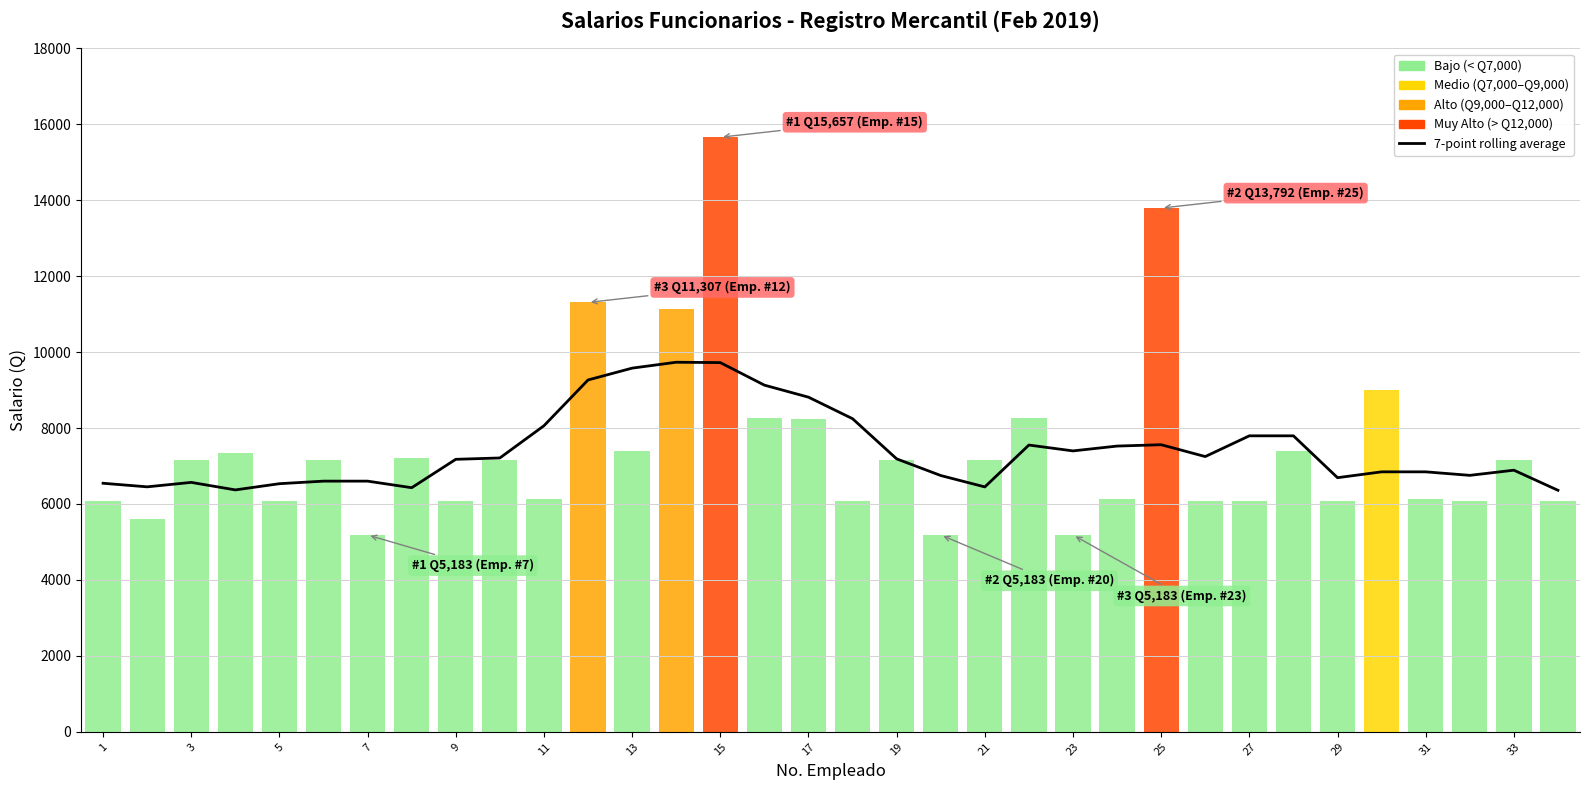

The value at 31 is 2922.6. True or false?

False